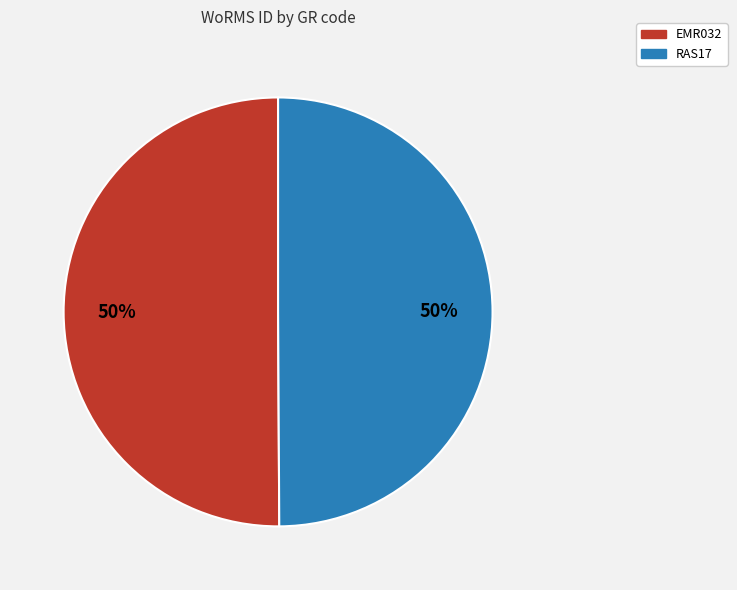

To the nearest percent, what is the combined percentage of EMR032 and RAS17?

100%